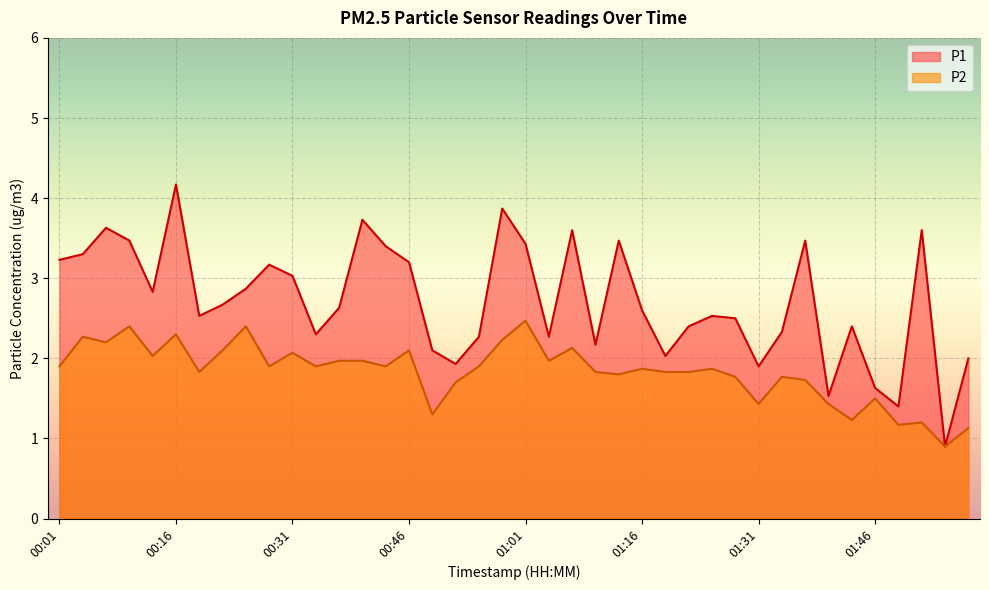

Rank the series by their maximum value, from lowest to highest.

P2, P1